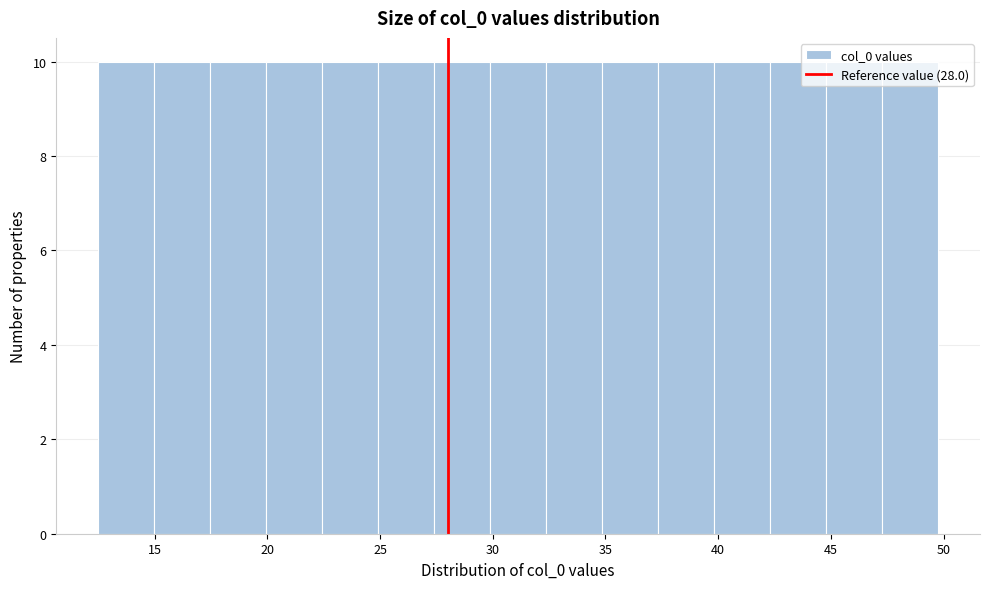

How tall is the bar that spans 35.0 to 37.5 on the x-axis? Neither the bar edges nor the heights are printed on the chart, so give them approximately, as read against the axes.

10